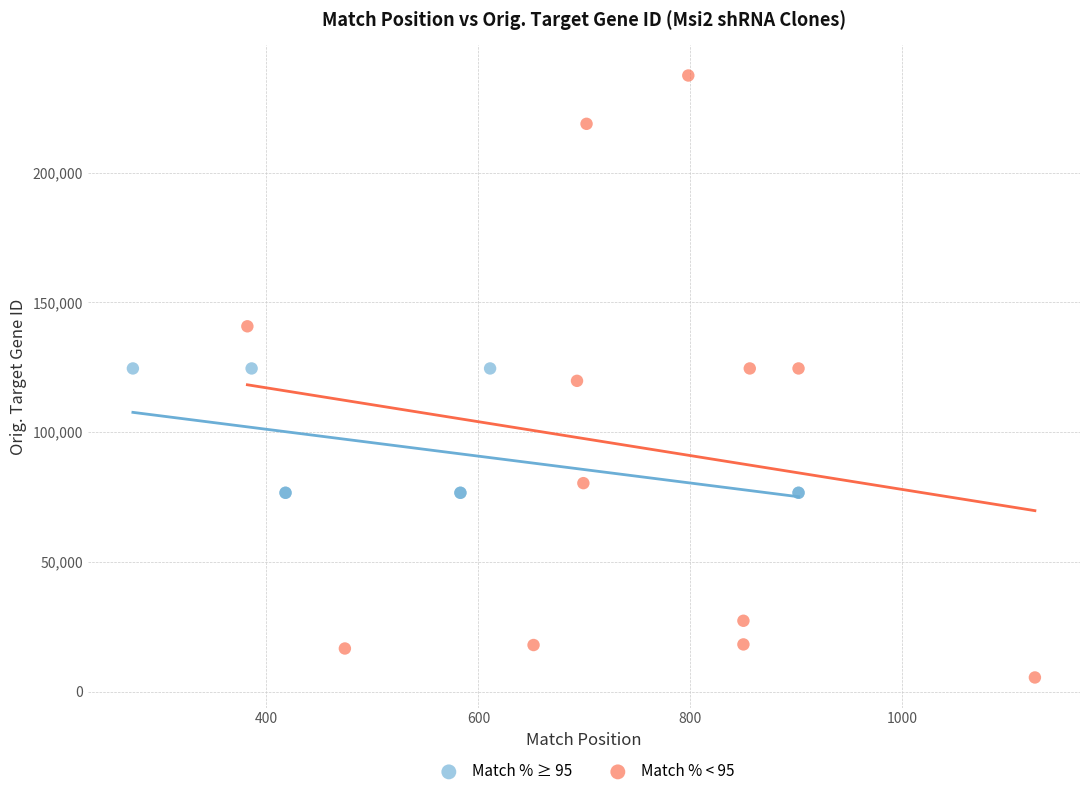

Which series has the widest spread of Y values?

Match % < 95